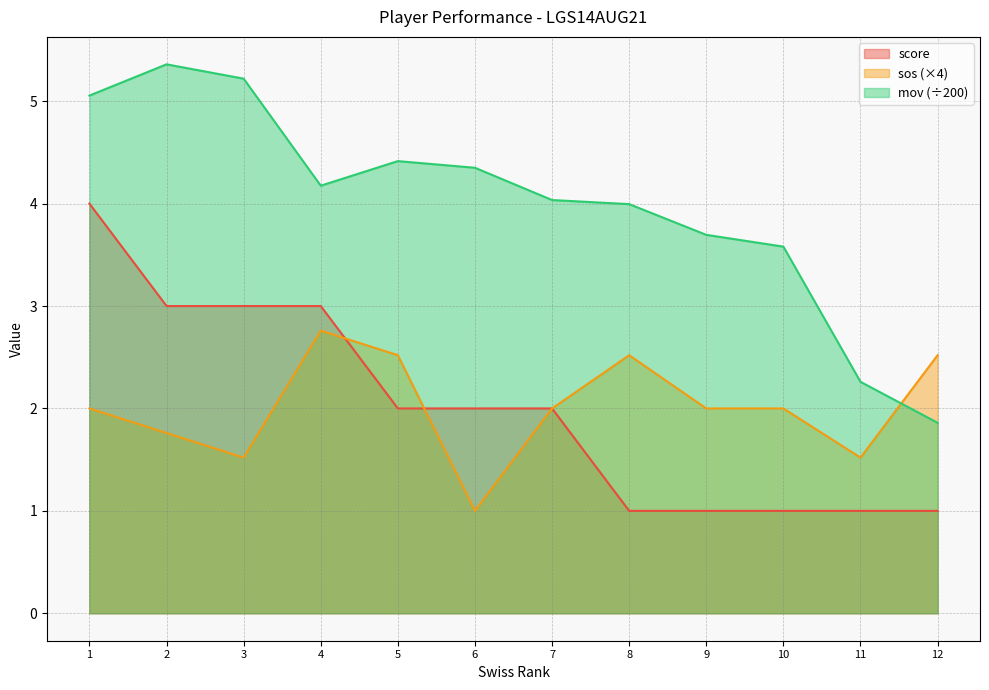

Which series has the widest spread of values?

mov (÷200)